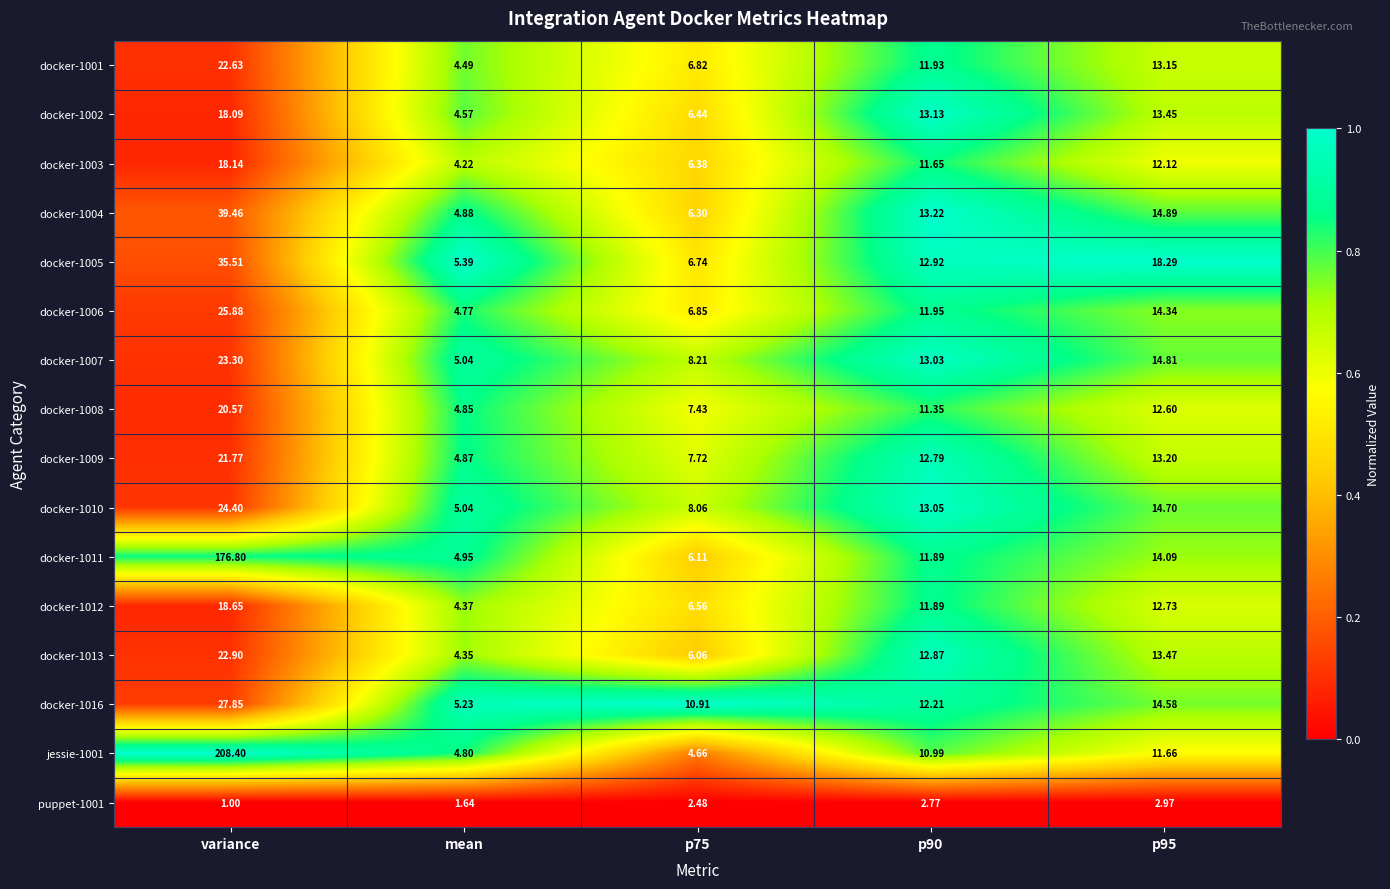

Is the value of docker-1012 at p95 greater than the value of jessie-1001 at p95?

Yes